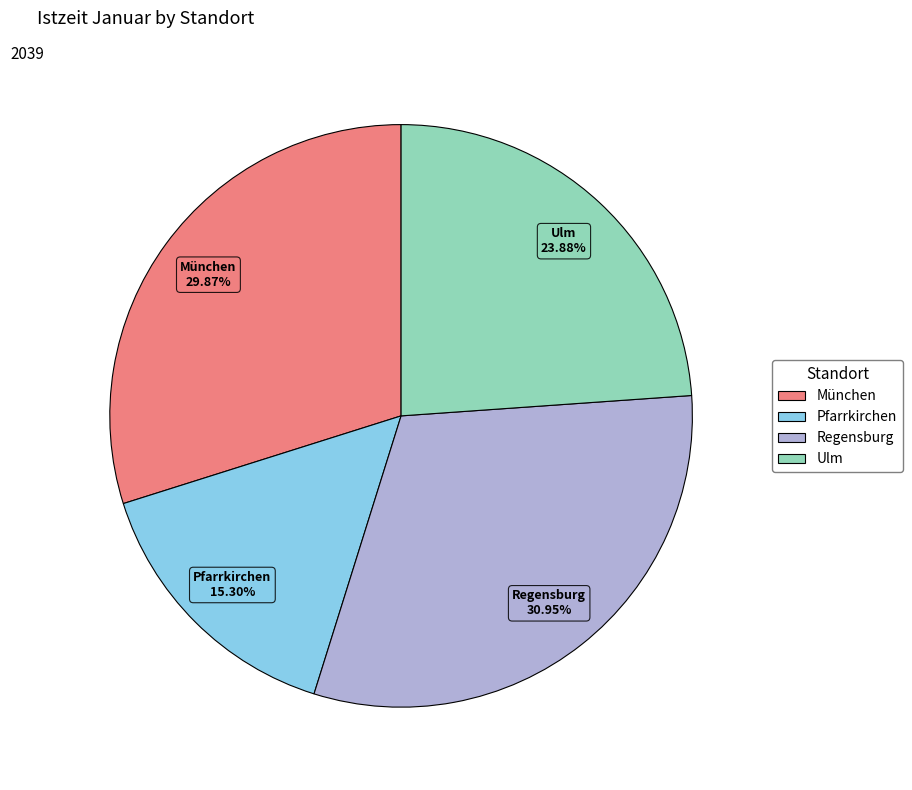

To the nearest percent, what is the difference between the Regensburg and Ulm slice percentages?

7%